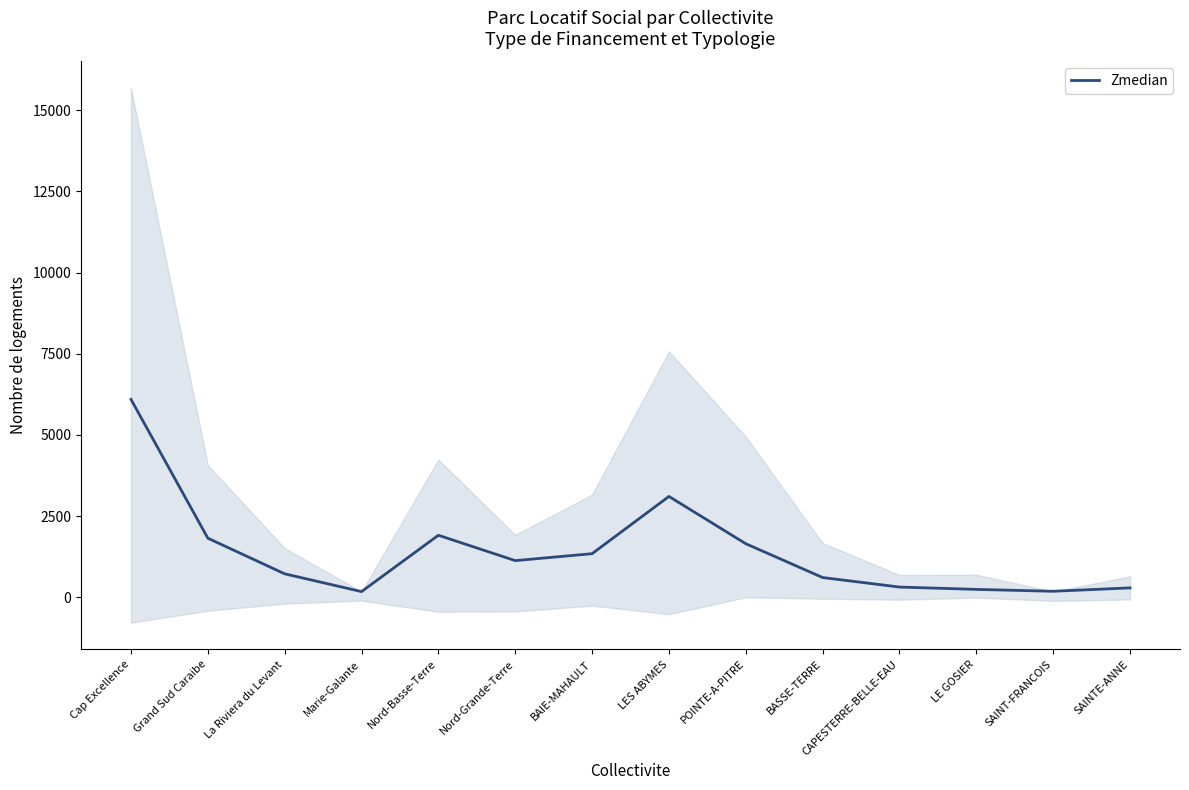

What is the value of the 12th point from the left?

242.0